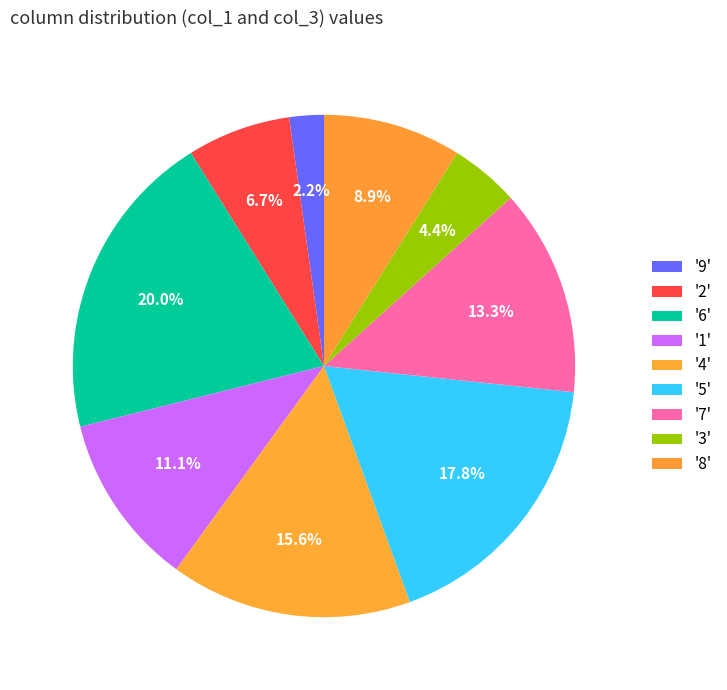

Rank the categories by value from highest to lowest.

6, 5, 4, 7, 1, 8, 2, 3, 9